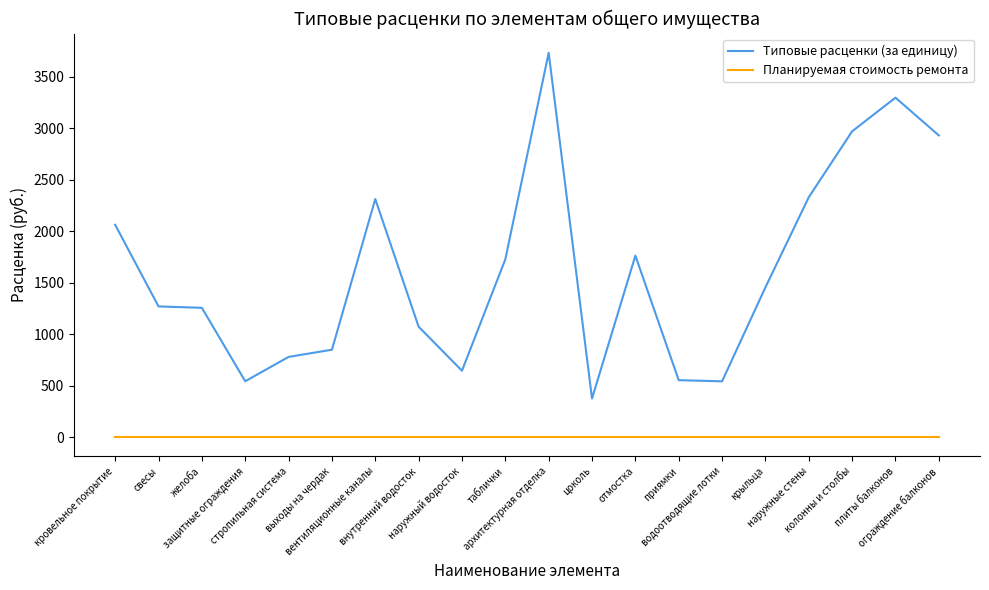

Which series has the widest spread of values?

Типовые расценки (за единицу)